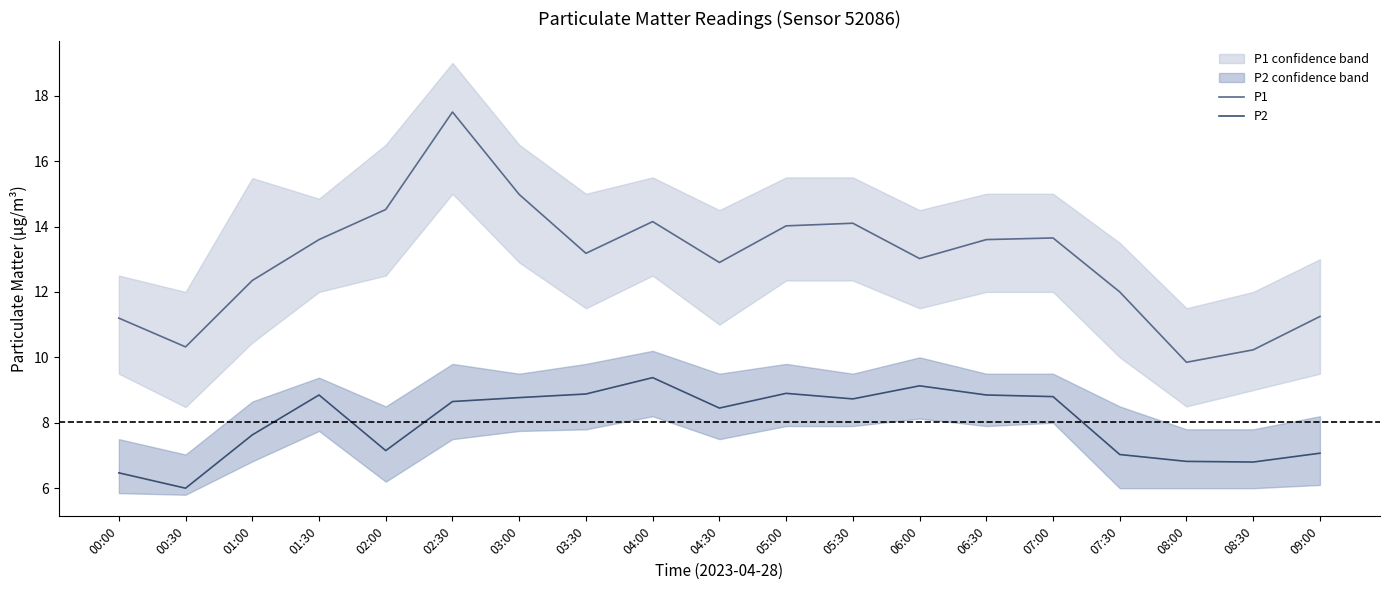

Where does the P2 series first go above 8?

01:30